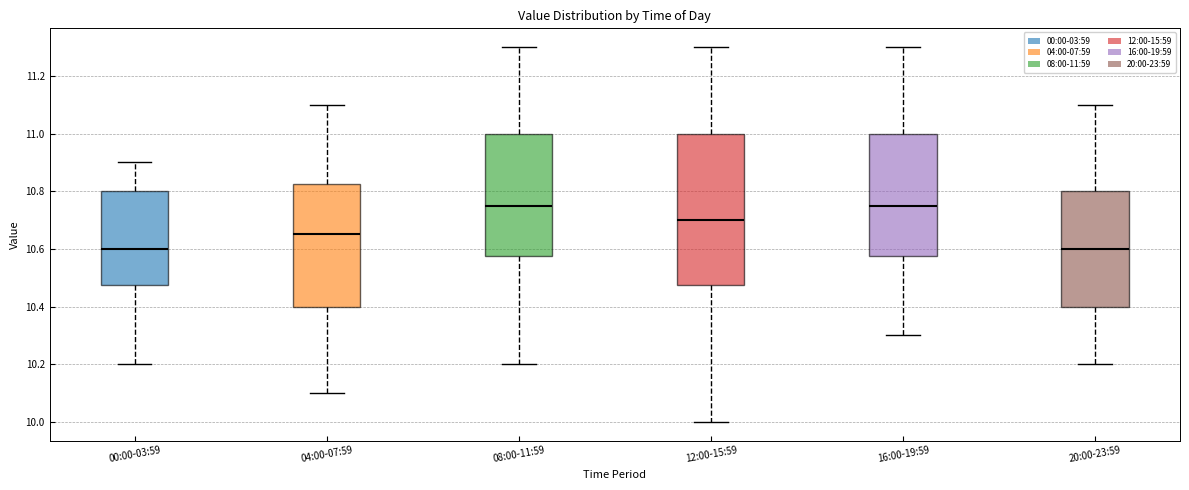

Comparing the boxes themselves (not the whiskers), which one is the tallest?

12:00-15:59